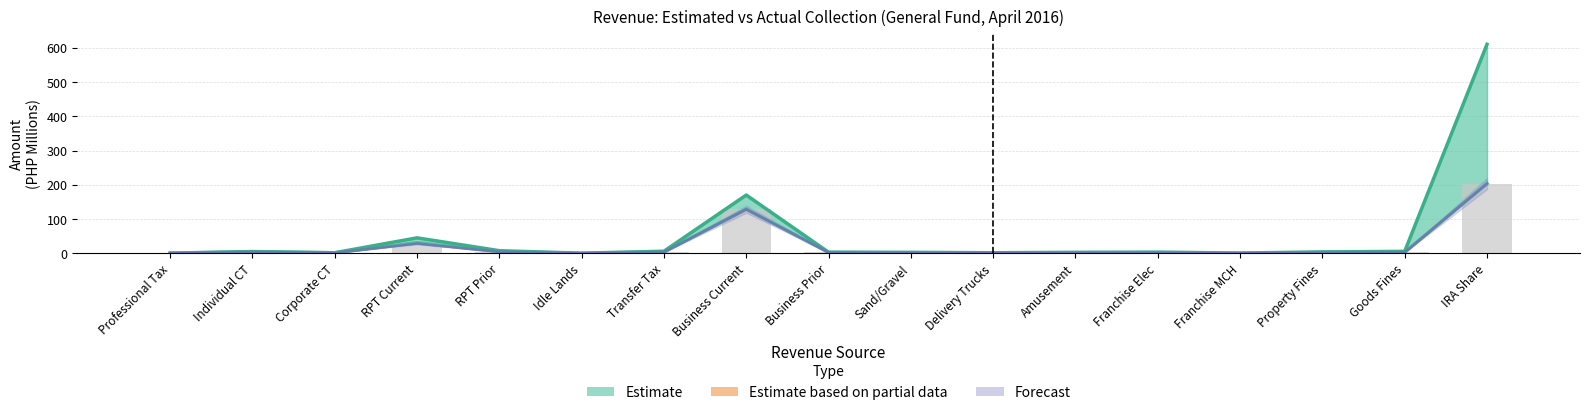

What is the total value across all series at Business Current?

427.1